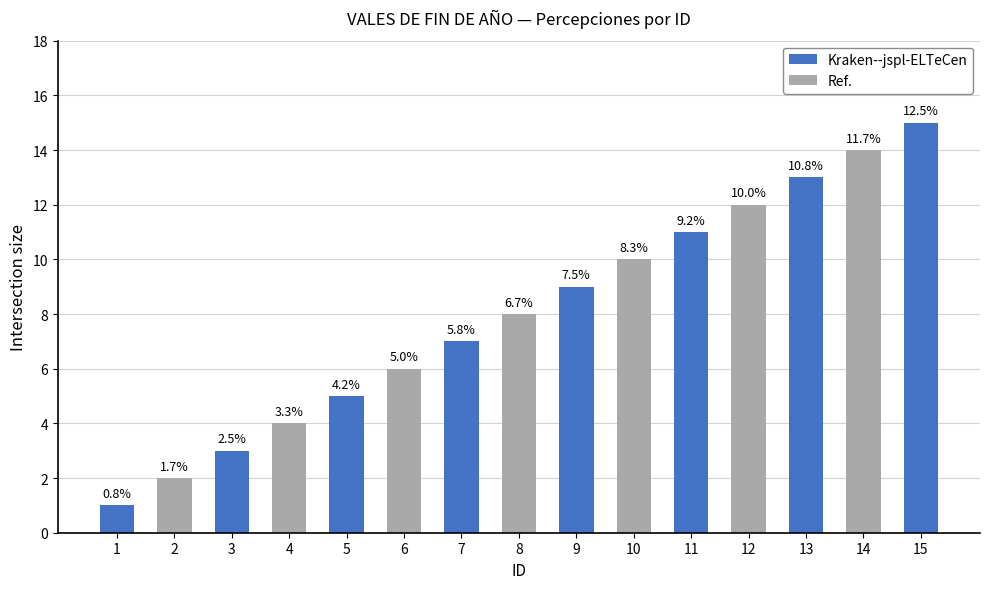

How many bars are there in total?

15